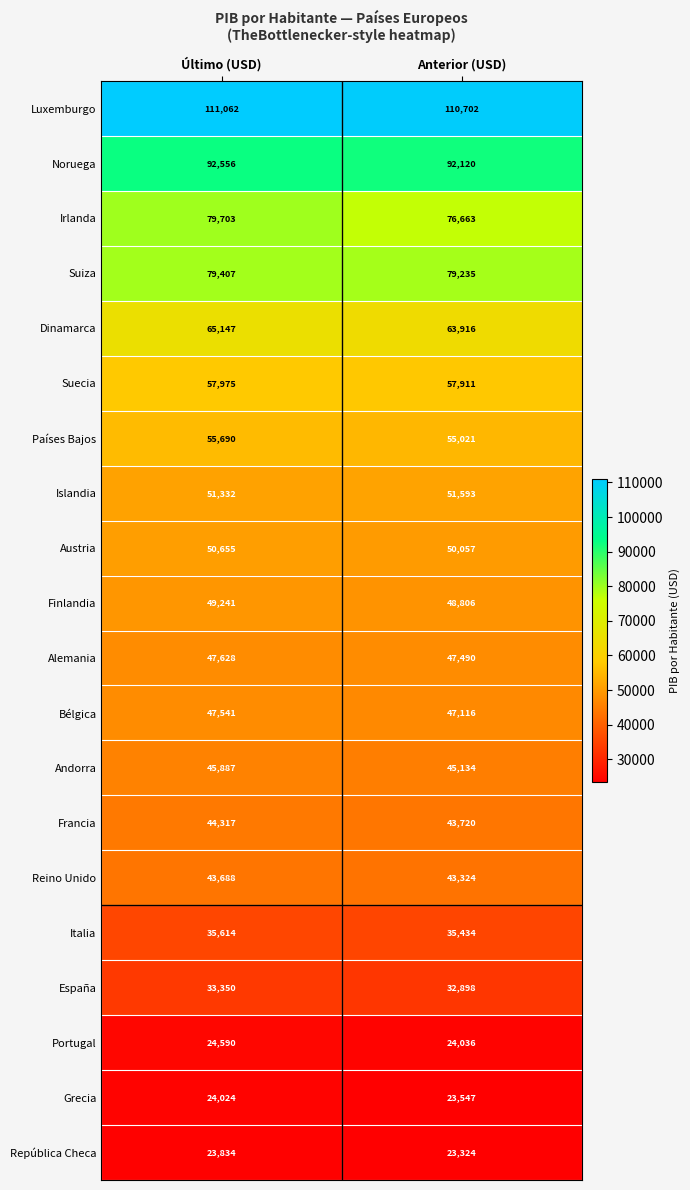

At which category is the sum across all series the highest?

Último (USD)